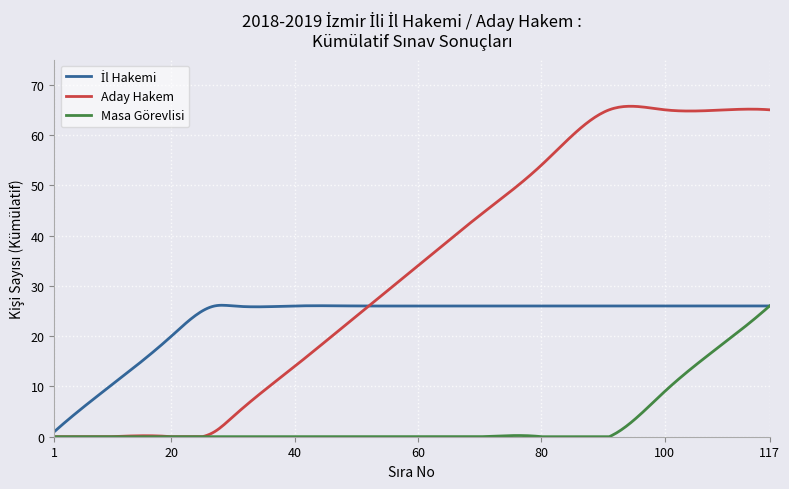

Which series has the largest range (max minus min)?

Aday Hakem